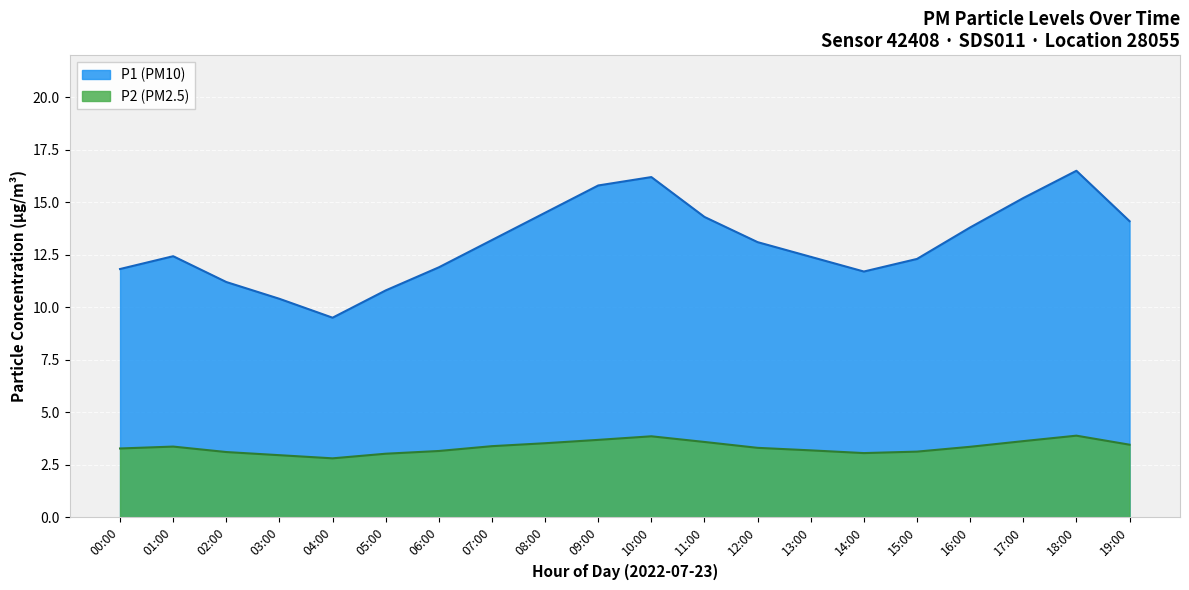

Is it true that the value at 13:00 is 5.2?

False